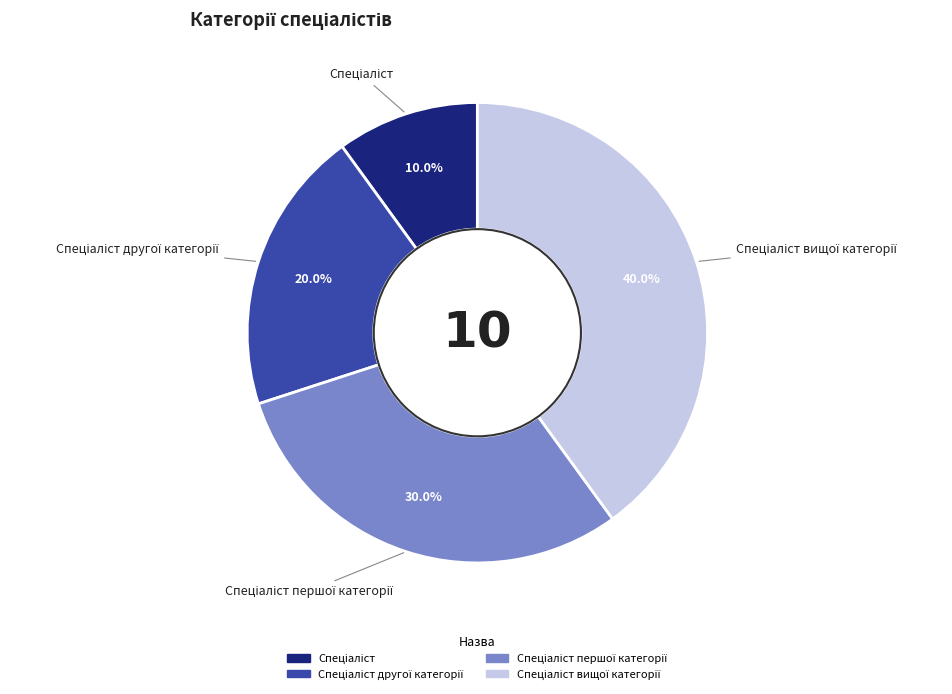

Is there any slice that represents more than half of the pie?

No